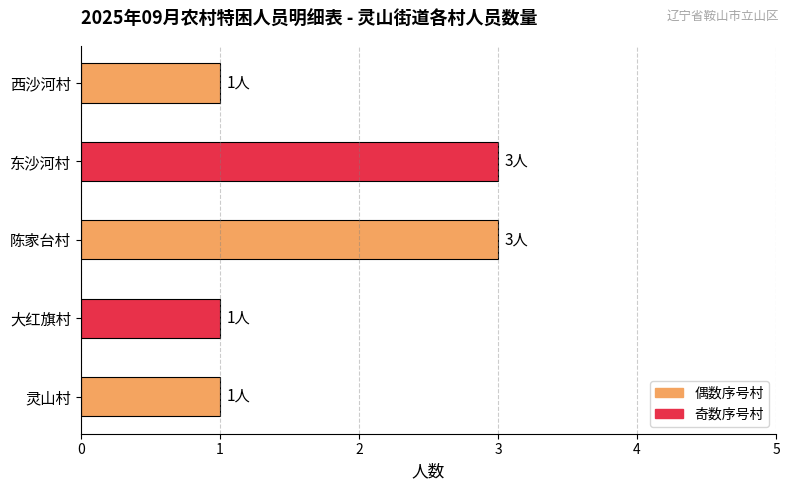

Is it true that the value at 大红旗村 is 0?

False